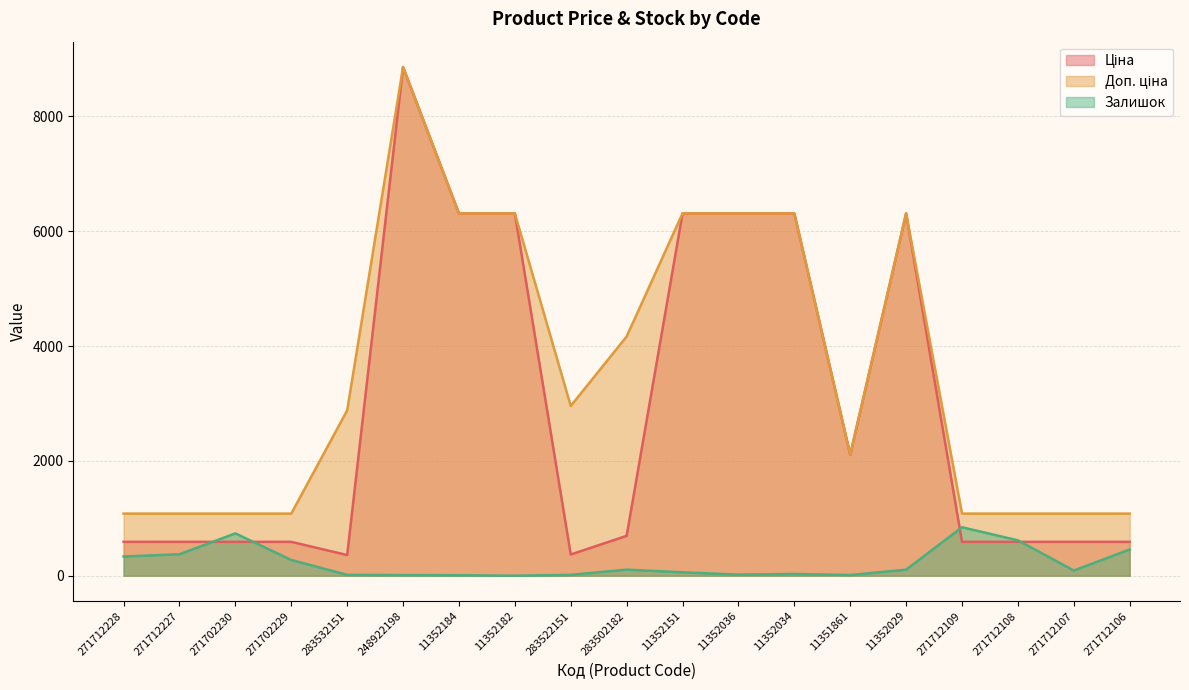

Where is Залишок nearest to the value 422?

271712106